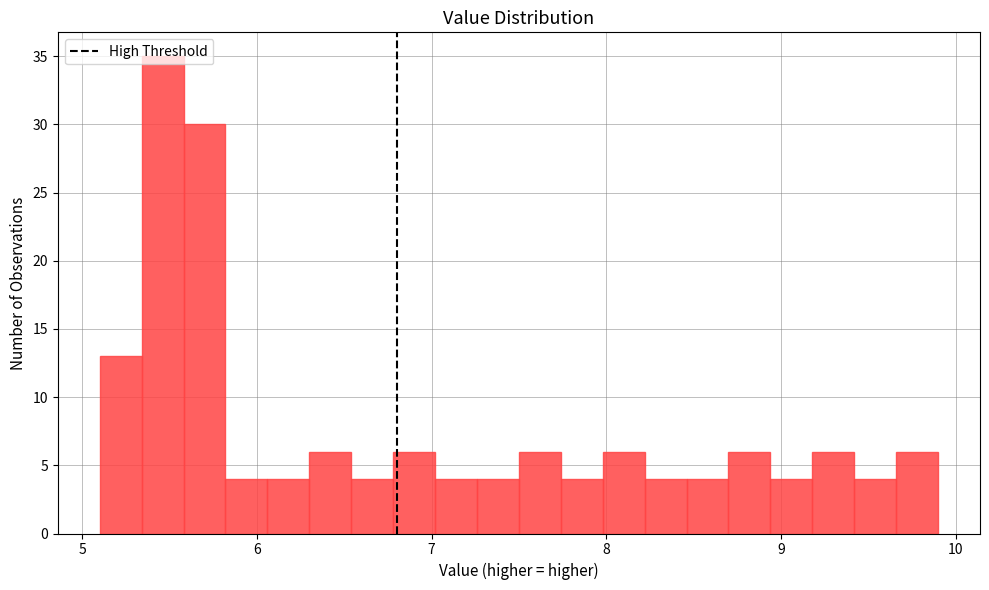

Read against the x-axis, roughly where is the centre of the tallest bar?

5.5